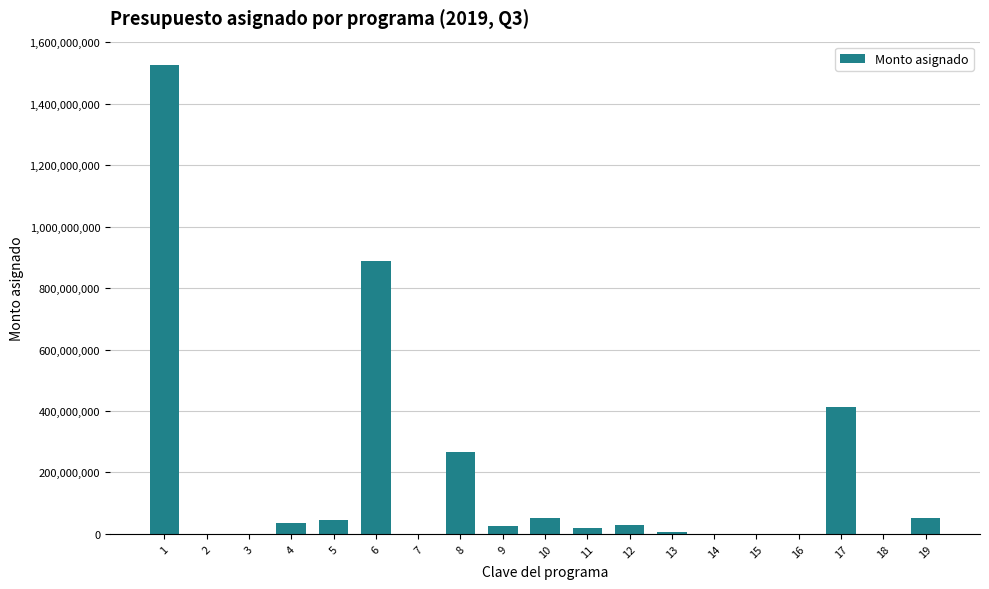

What is the sum of all values?

3361110523